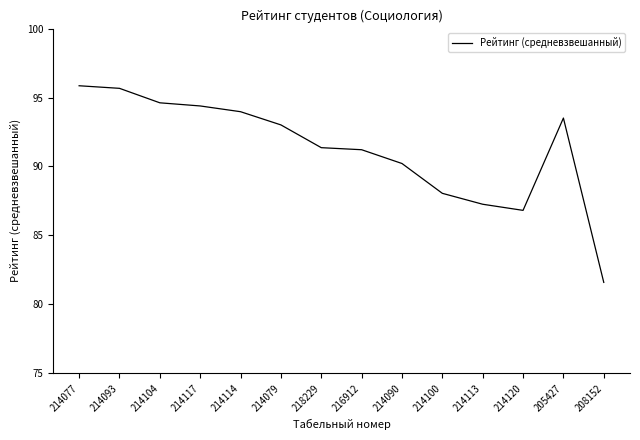

What is the difference between the values at 214117 and 208152?

12.8